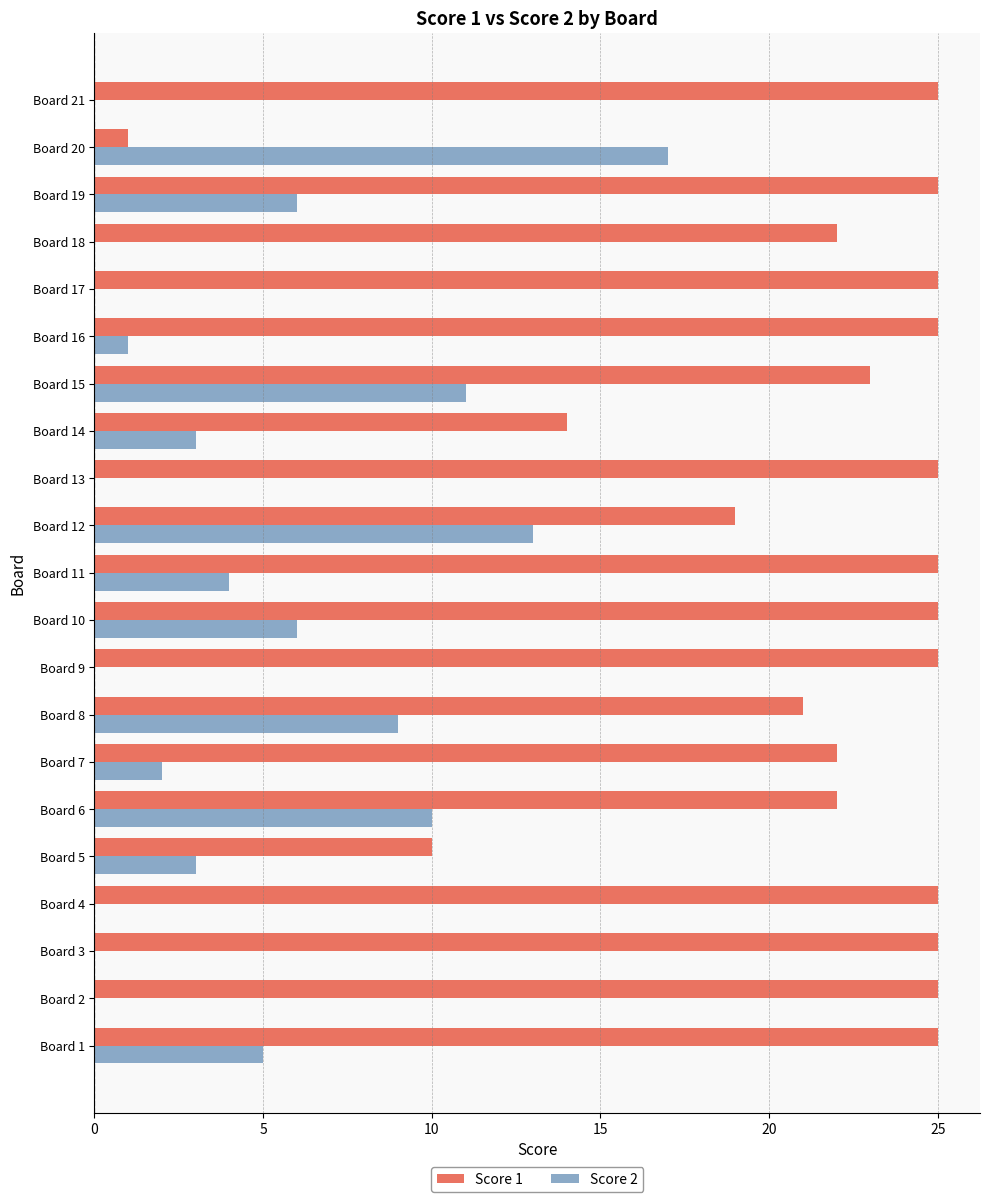

At which label does Score 2 reach its peak?

Board 20